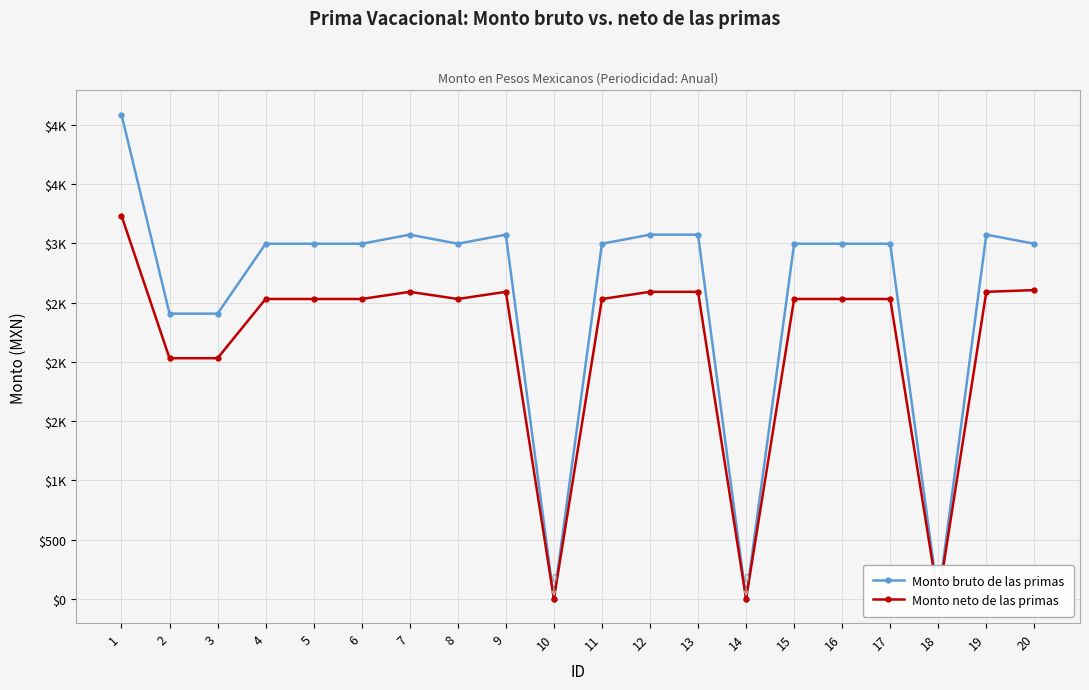

True or false: Monto neto de las primas has a value of 2590.5 at 13.

True